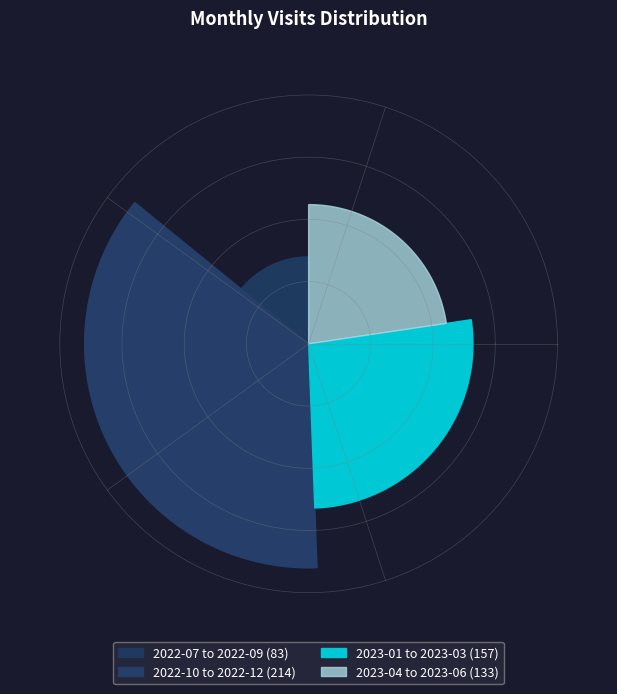

Is it true that 2022-07 is 1% of the pie?

False